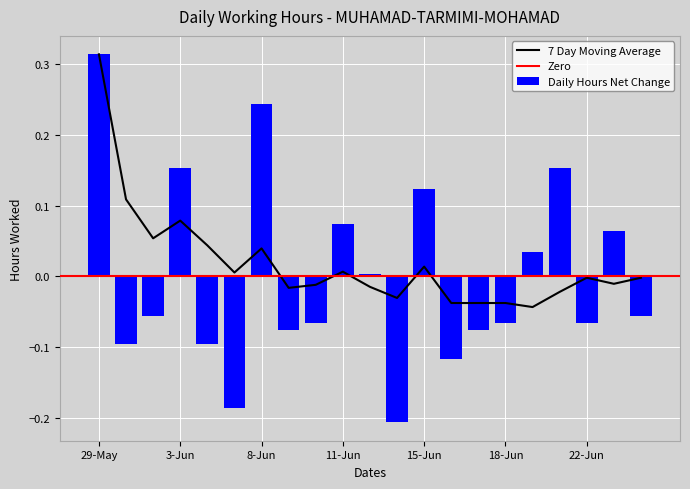

What position from the right is 14-Jun?

10